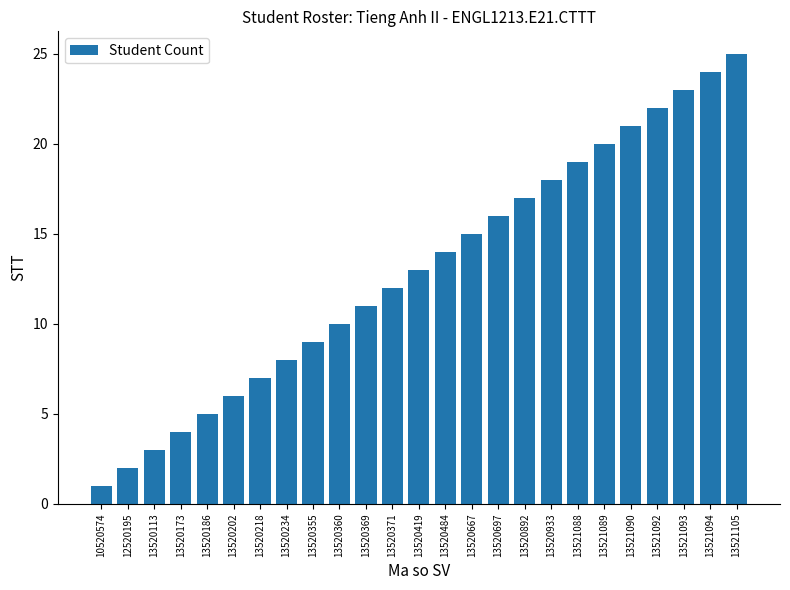

The value at 13521088 is 6. True or false?

False